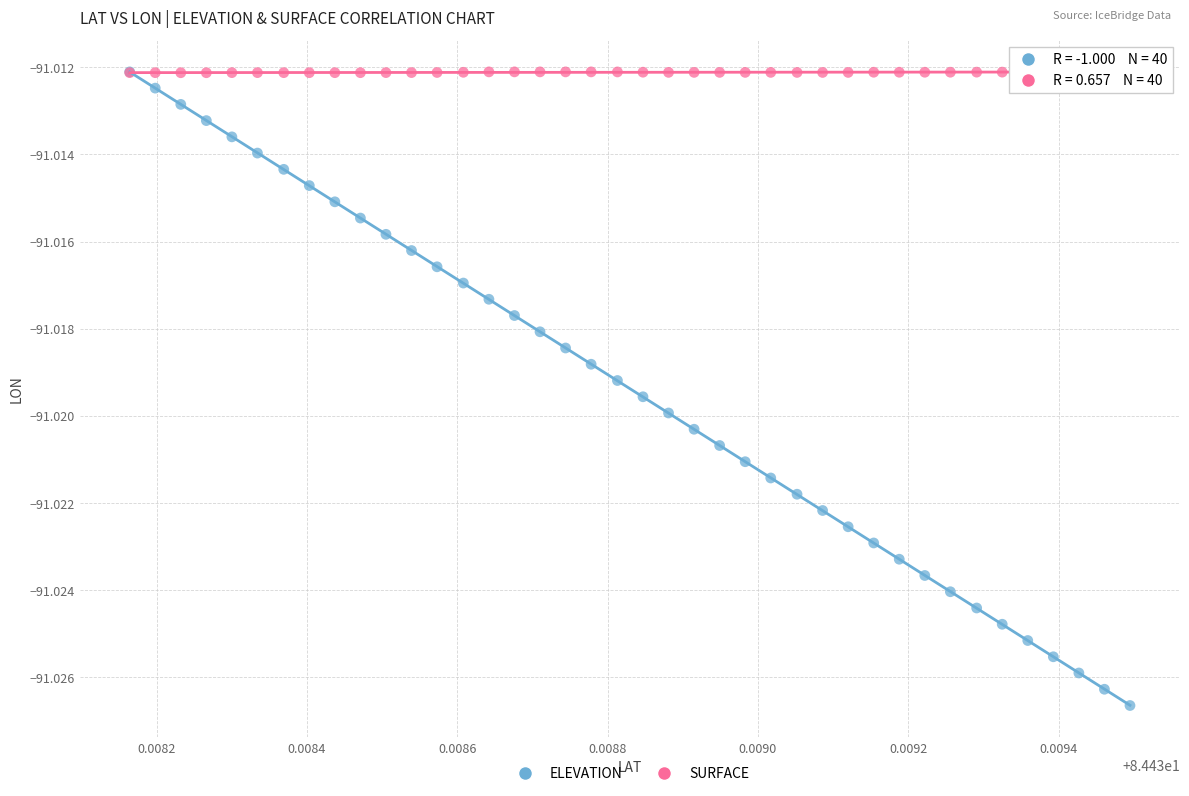

Which series reaches the minimum Y coordinate?

ELEVATION